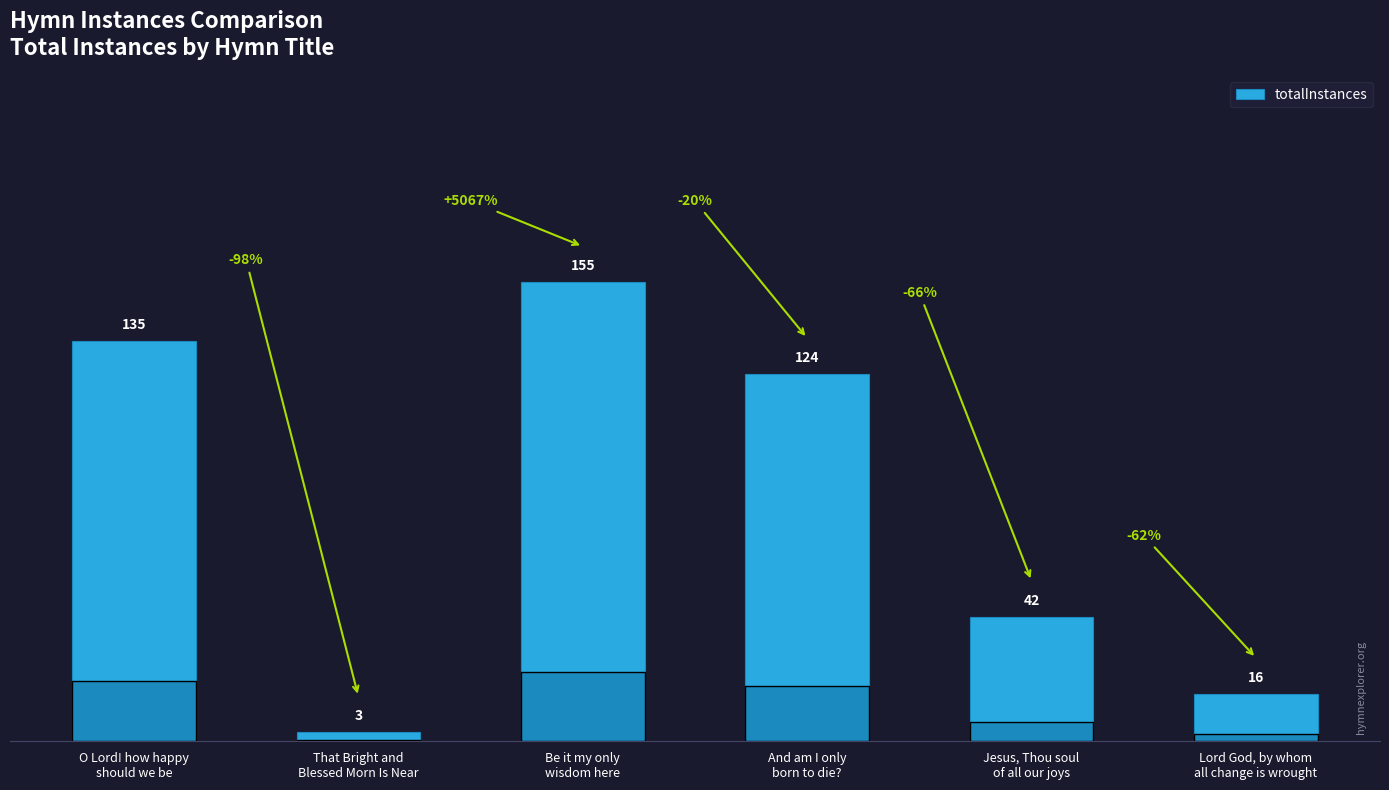

True or false: the data shows 3 at That Bright and
Blessed Morn Is Near.

True